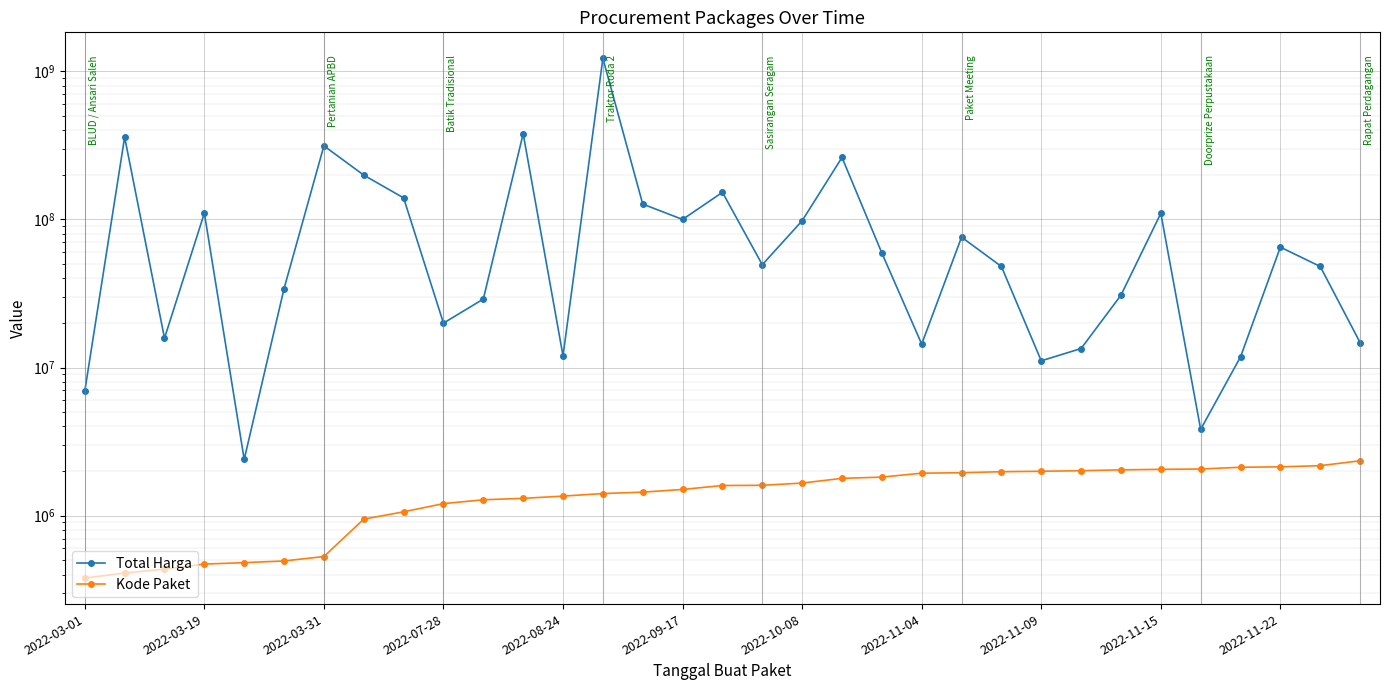

List the series in order of their peak value, lowest first.

Kode Paket, Total Harga